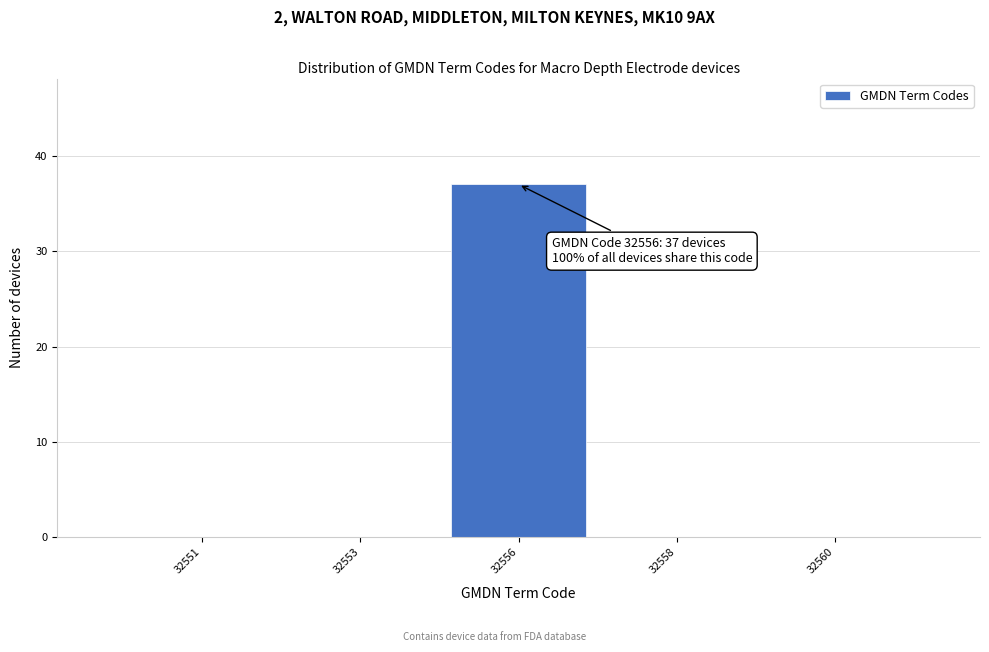

Reading left to right, list all the values displayed in this chart.

32551=0	32553=0	32556=37	32558=0	32560=0